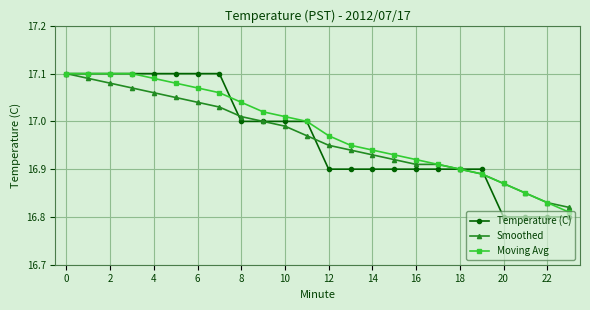

True or false: Temperature (C) and Moving Avg intersect in this chart.

True